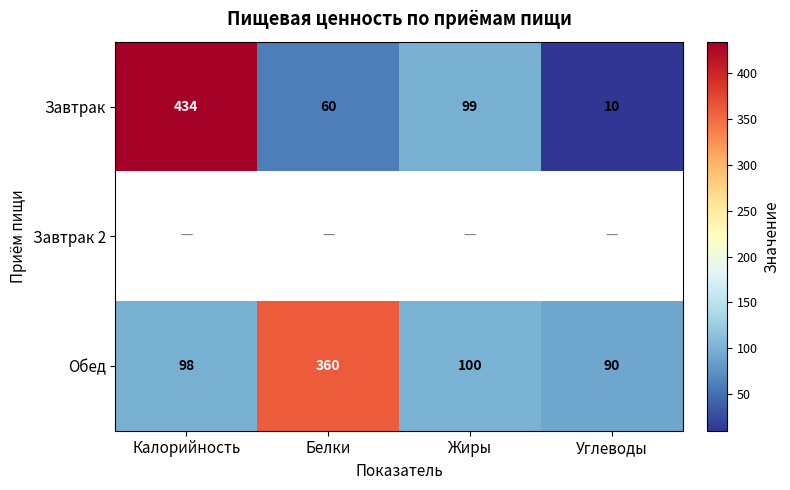

What is the sum of all Обед values?

648